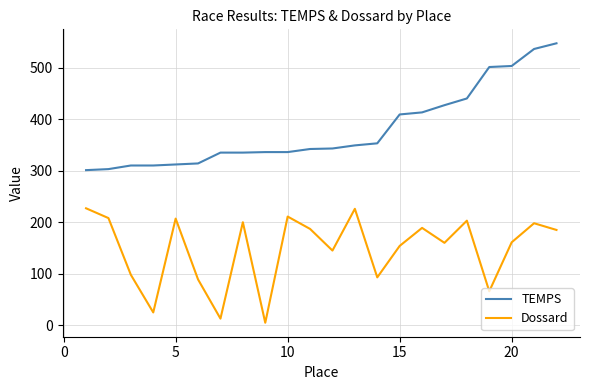

What is the difference between the maximum and minimum values in the Dossard series?

222